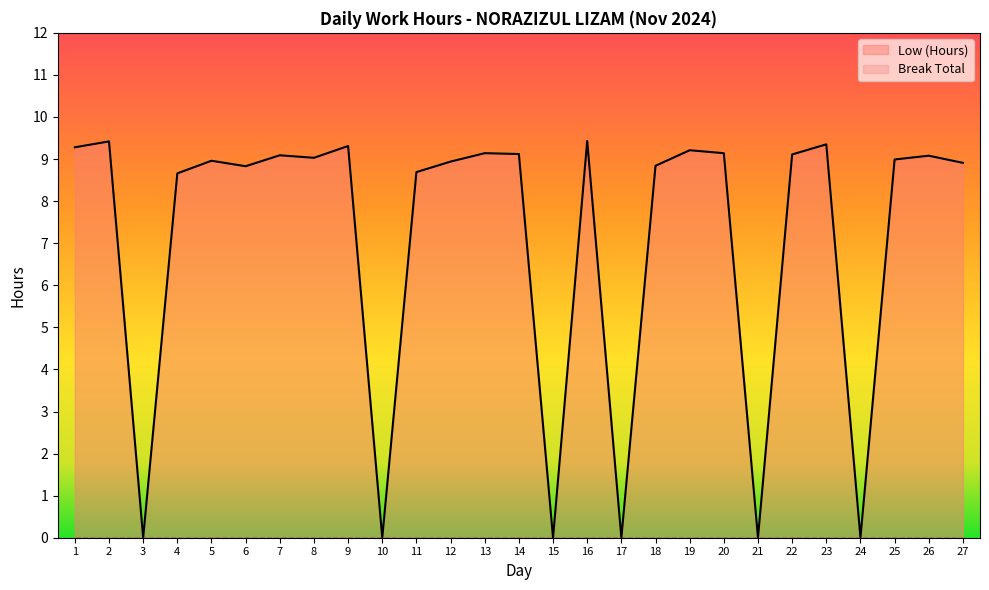

How many values exceed 8?

21